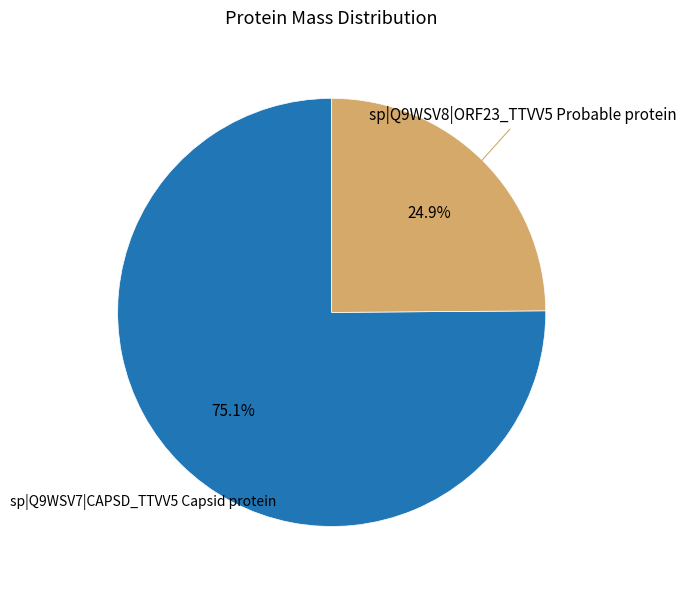

Is there any slice that represents more than half of the pie?

Yes